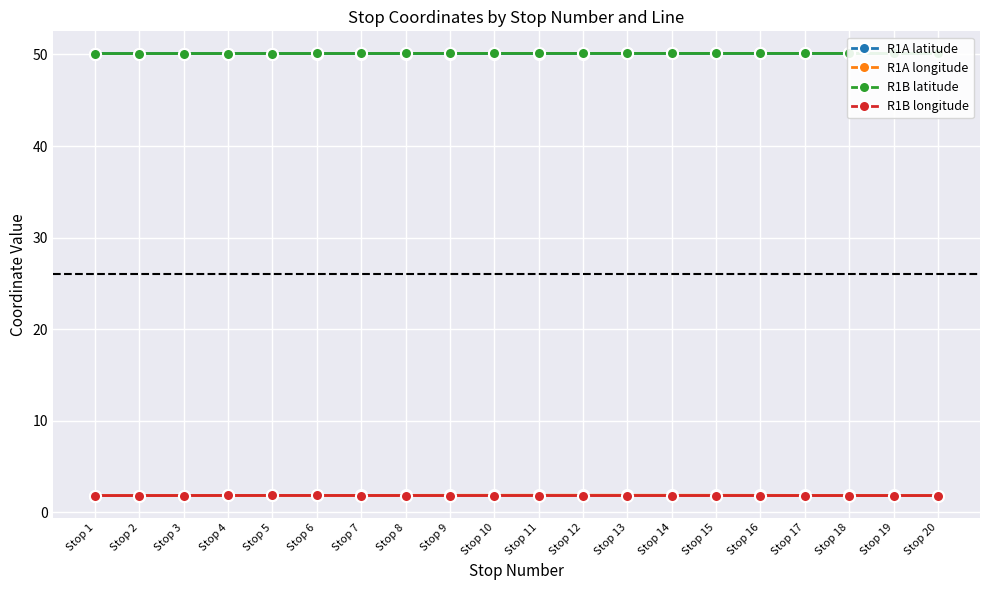

What is the value of the R1B latitude point at the 19th from the left?

50.1